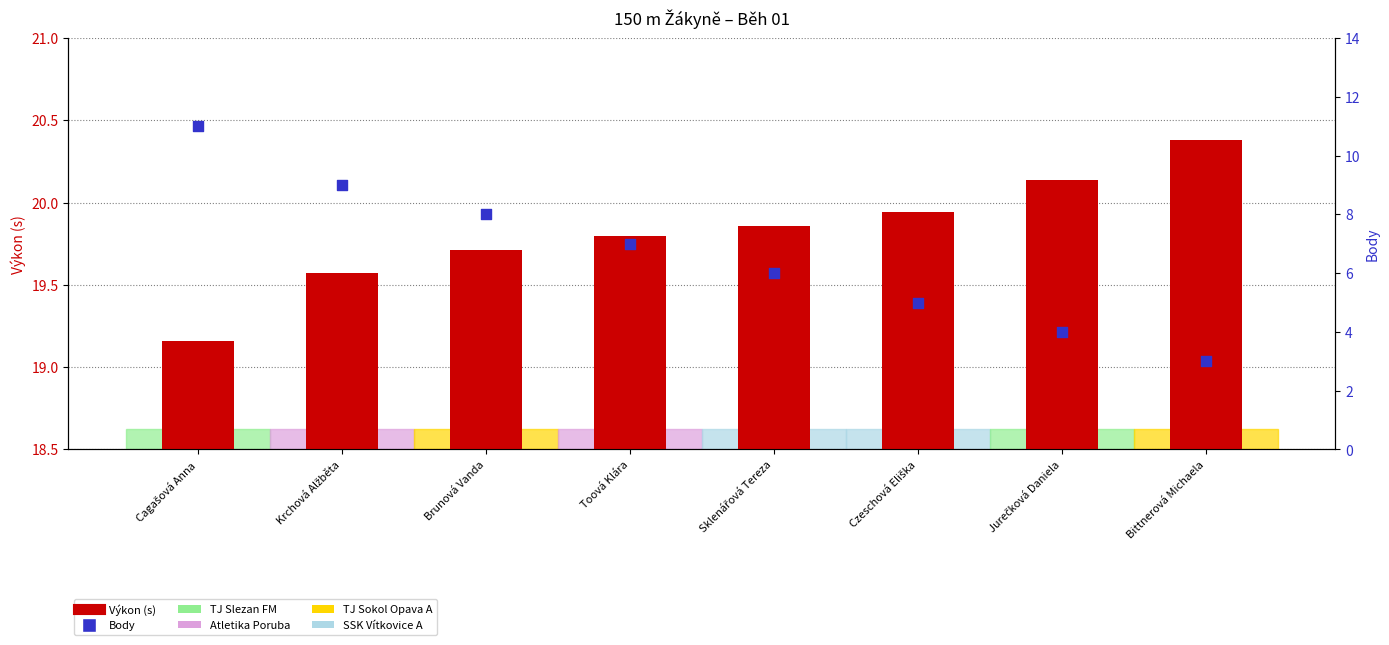

Which series contains the lowest Y value?

Body